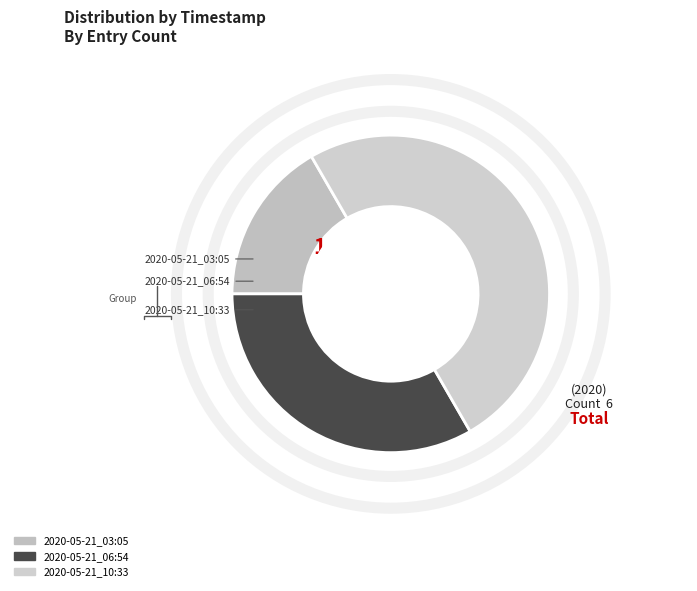

Is it true that 2020-05-21_10:33 is 37% of the pie?

False